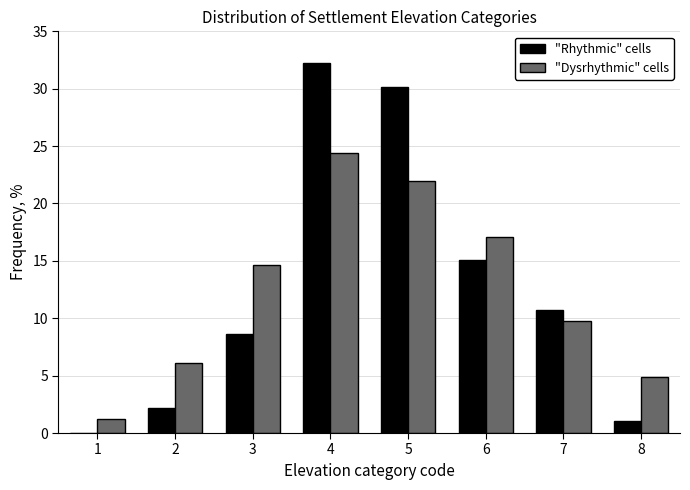

Reading right to left, list all the values displayed in this chart.

"Rhythmic" cells: 8=1.1	7=10.8	6=15.1	5=30.1	4=32.3	3=8.6	2=2.2	1=0.0
"Dysrhythmic" cells: 8=4.9	7=9.8	6=17.1	5=22.0	4=24.4	3=14.6	2=6.1	1=1.2